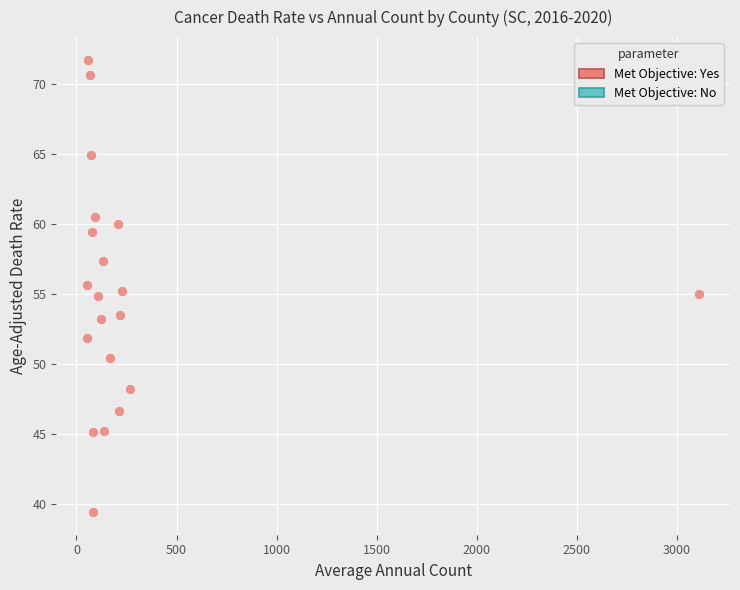

What is the range of Y values (max minus min)?

32.3